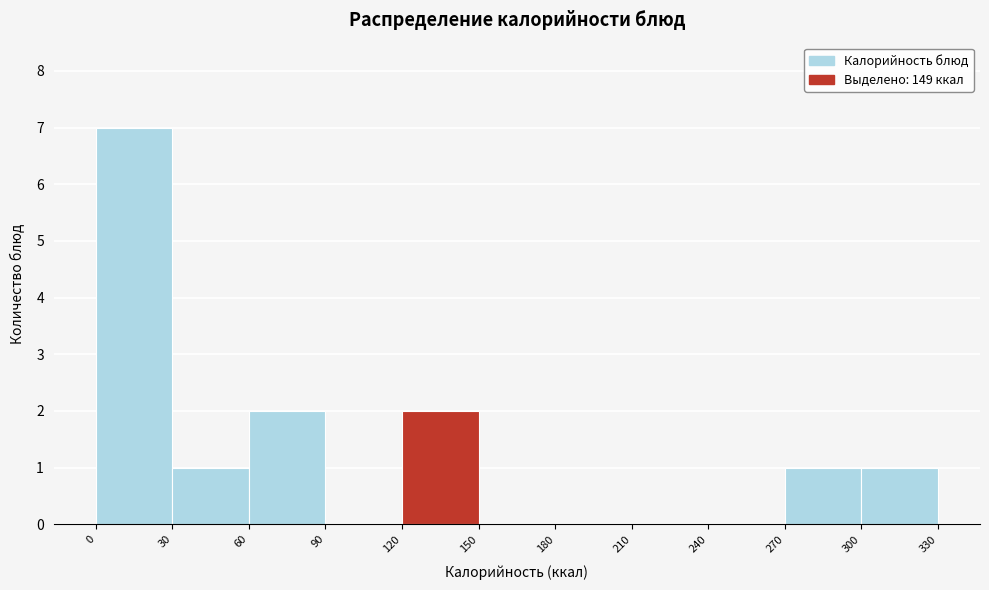

Reading left to right, list every bar in this chart as the range it spans on the x-axis followed by its height. The values are not printed on the chart, so give them approximately, as read against the axis.

0 to 30: 7
30 to 60: 1
60 to 90: 2
90 to 120: 0
120 to 150: 2
150 to 180: 0
180 to 210: 0
210 to 240: 0
240 to 270: 0
270 to 300: 1
300 to 330: 1